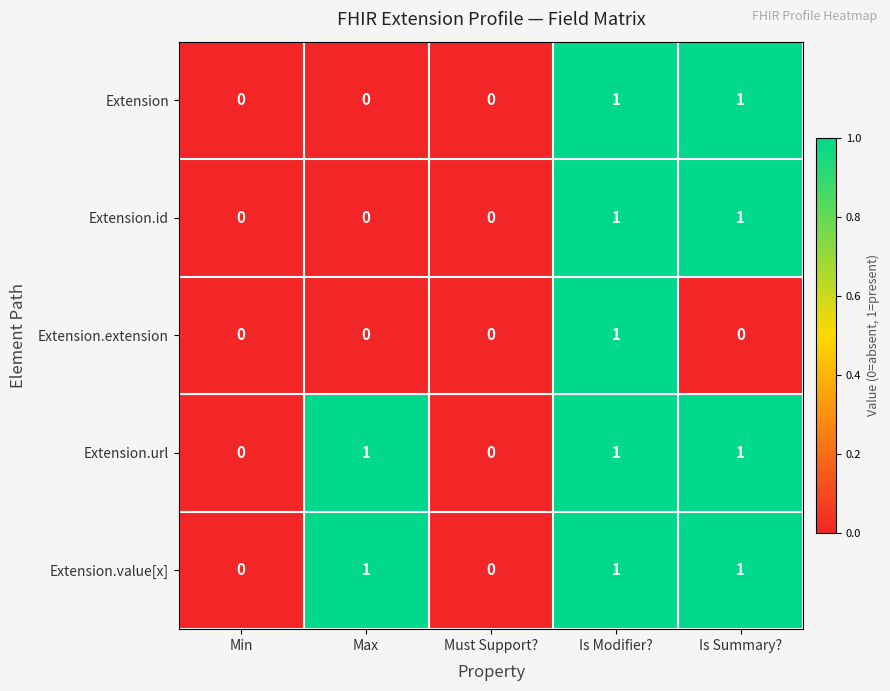

Reading left to right, list all the values displayed in this chart.

Extension: Min=0	Max=0	Must Support?=0	Is Modifier?=1	Is Summary?=1
Extension.id: Min=0	Max=0	Must Support?=0	Is Modifier?=1	Is Summary?=1
Extension.extension: Min=0	Max=0	Must Support?=0	Is Modifier?=1	Is Summary?=0
Extension.url: Min=0	Max=1	Must Support?=0	Is Modifier?=1	Is Summary?=1
Extension.value[x]: Min=0	Max=1	Must Support?=0	Is Modifier?=1	Is Summary?=1